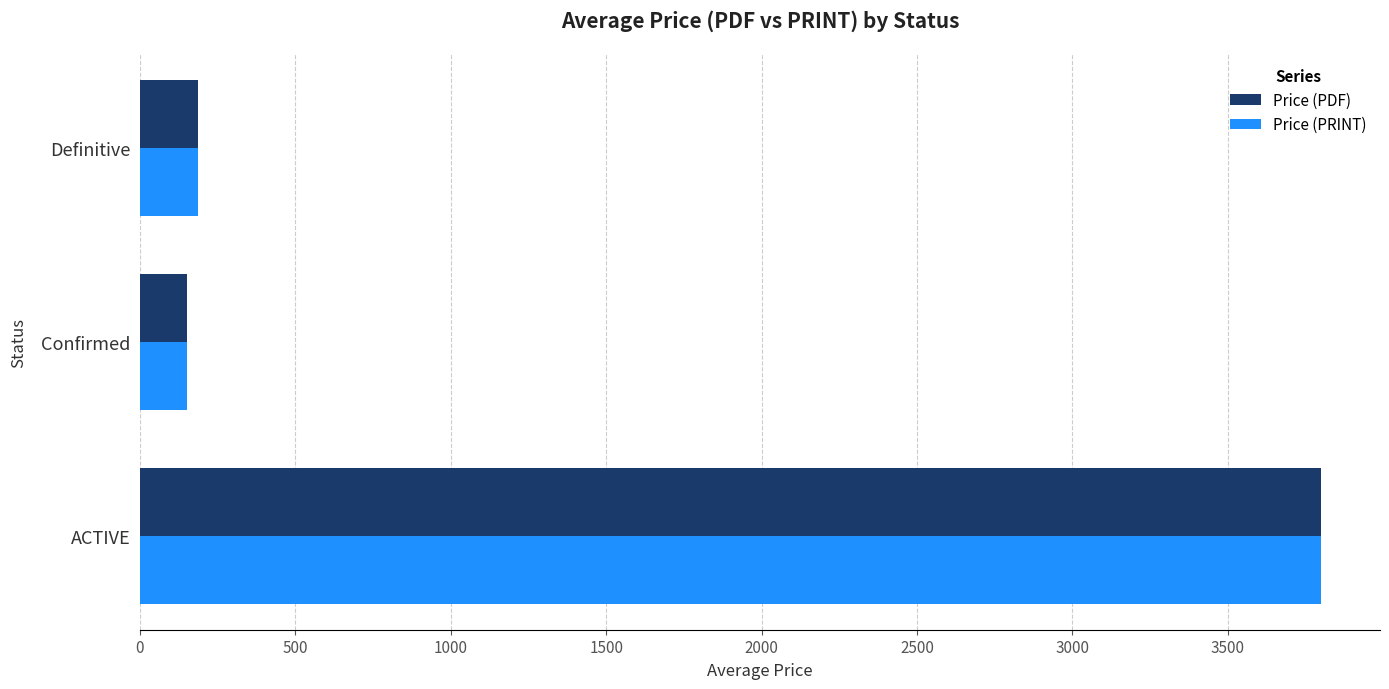

At which category is the sum across all series the highest?

ACTIVE